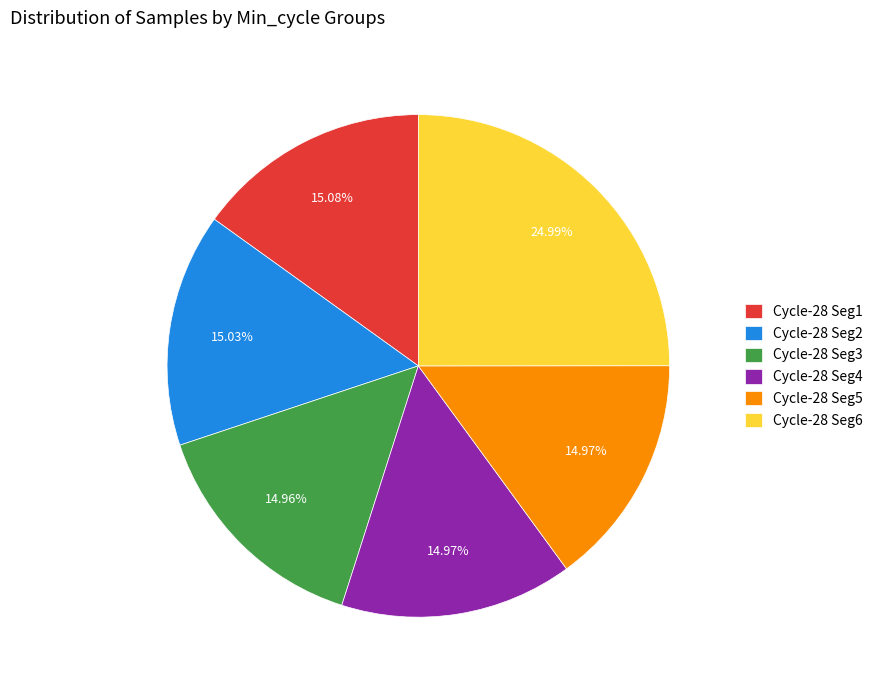

Is there a majority slice in this chart?

No